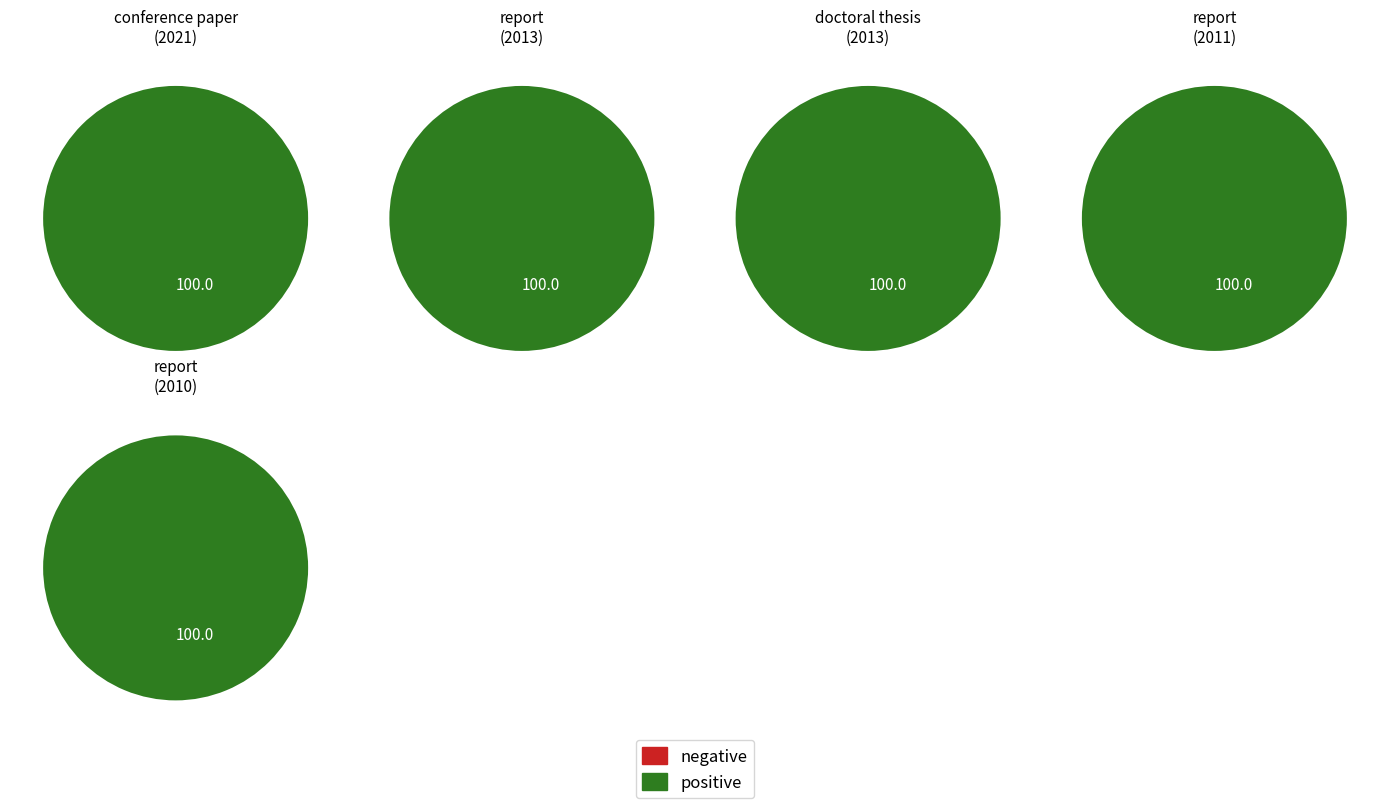

Do years and 2 together represent more than half of the pie?

No